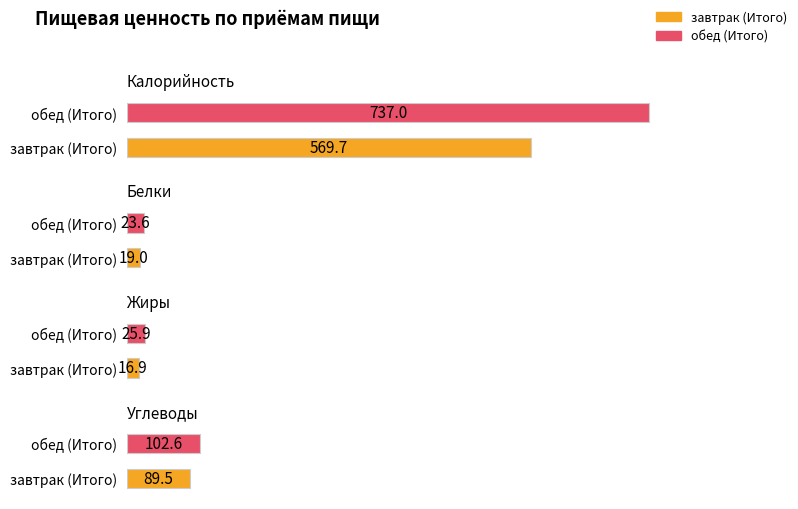

What position from the left is обед (Итого)?

2